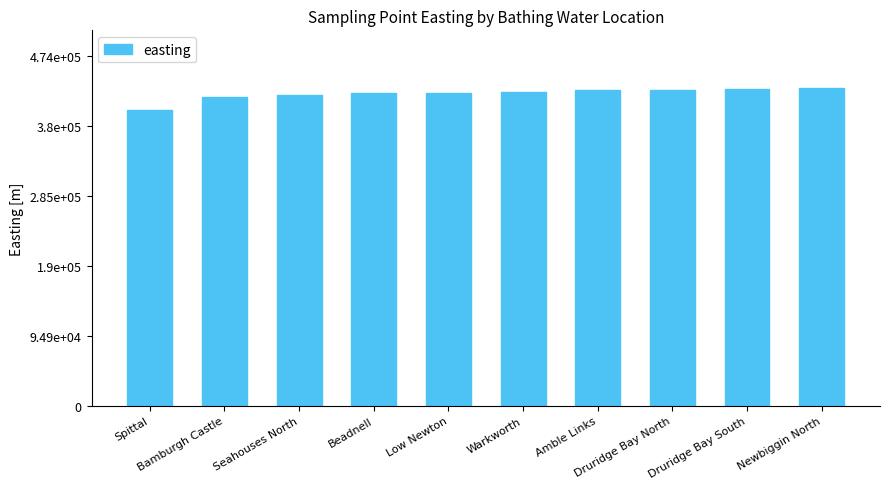

True or false: the data shows 428500 at Amble Links.

True